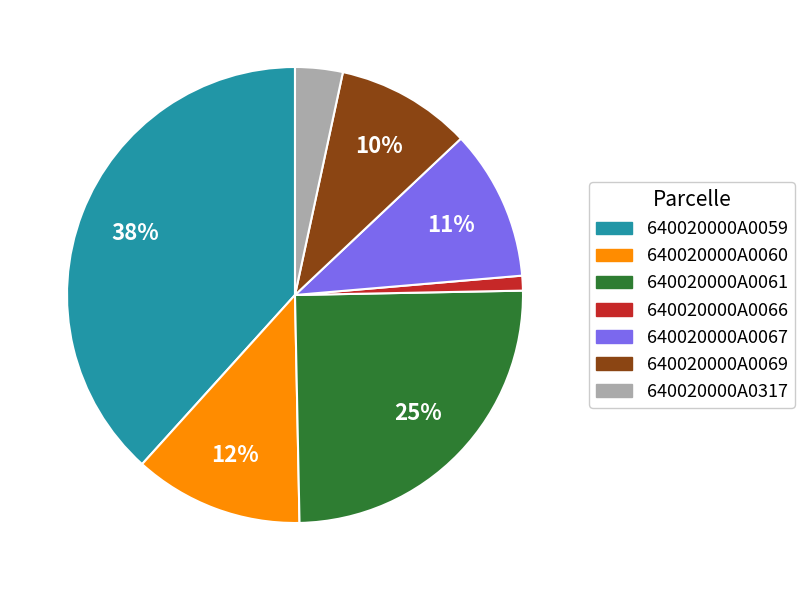

Combined, do 640020000A0067 and 640020000A0069 account for over 50%?

No